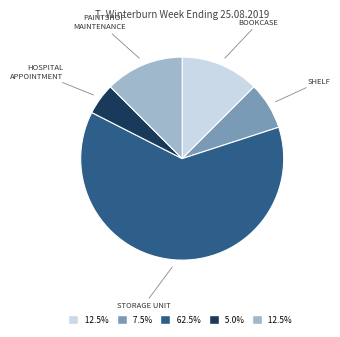

Is there any slice that represents more than half of the pie?

Yes